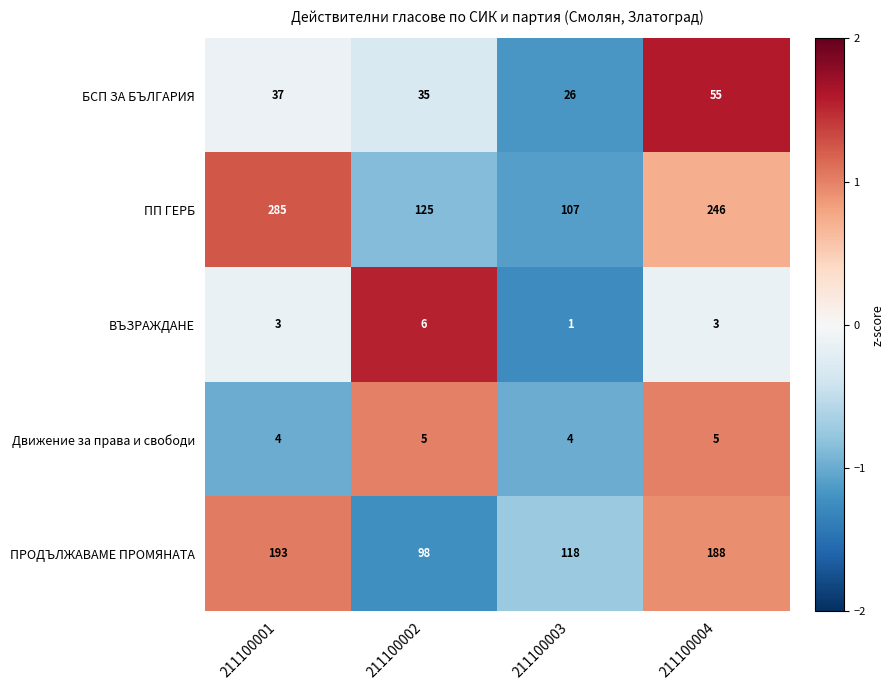

Which series has the largest total across all categories?

ПП ГЕРБ